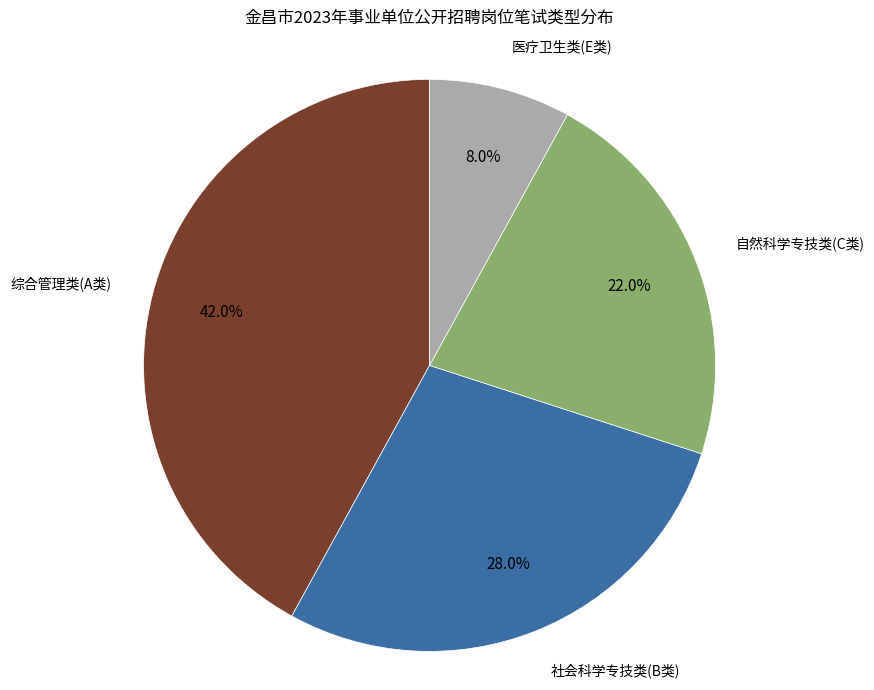

How many slices are in this pie chart?

4